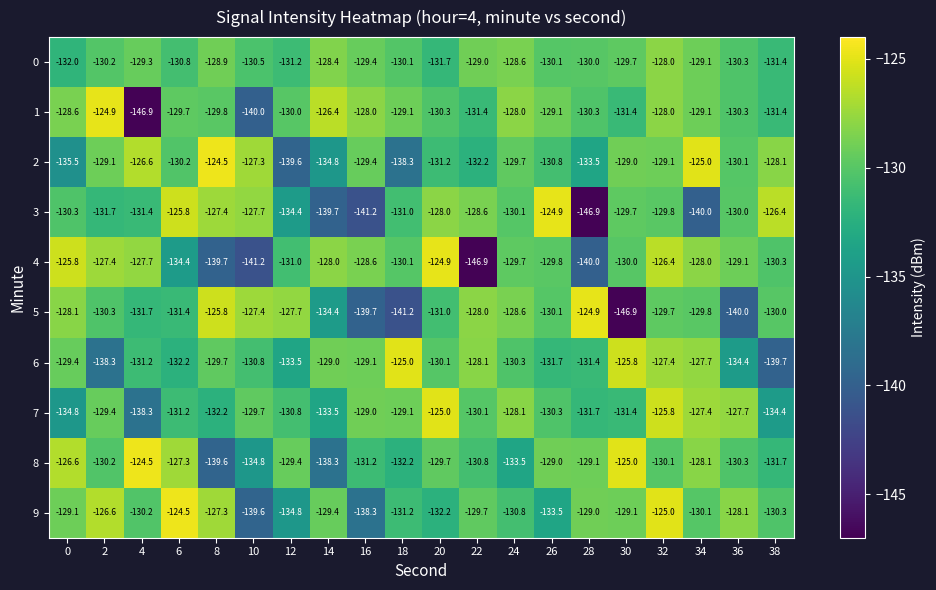

What is the minimum value for 6?

-139.7